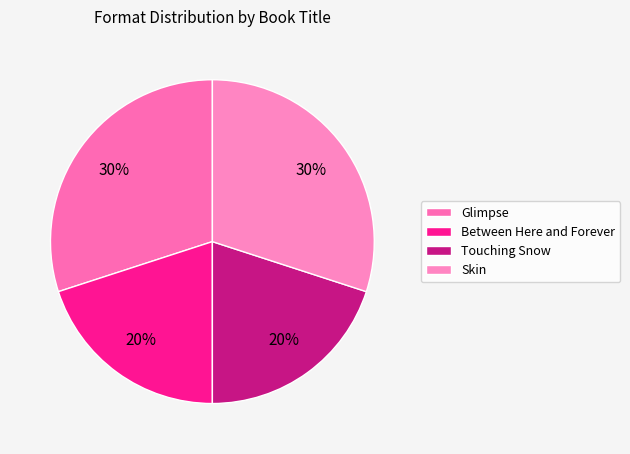

How many segments does this pie chart have?

4